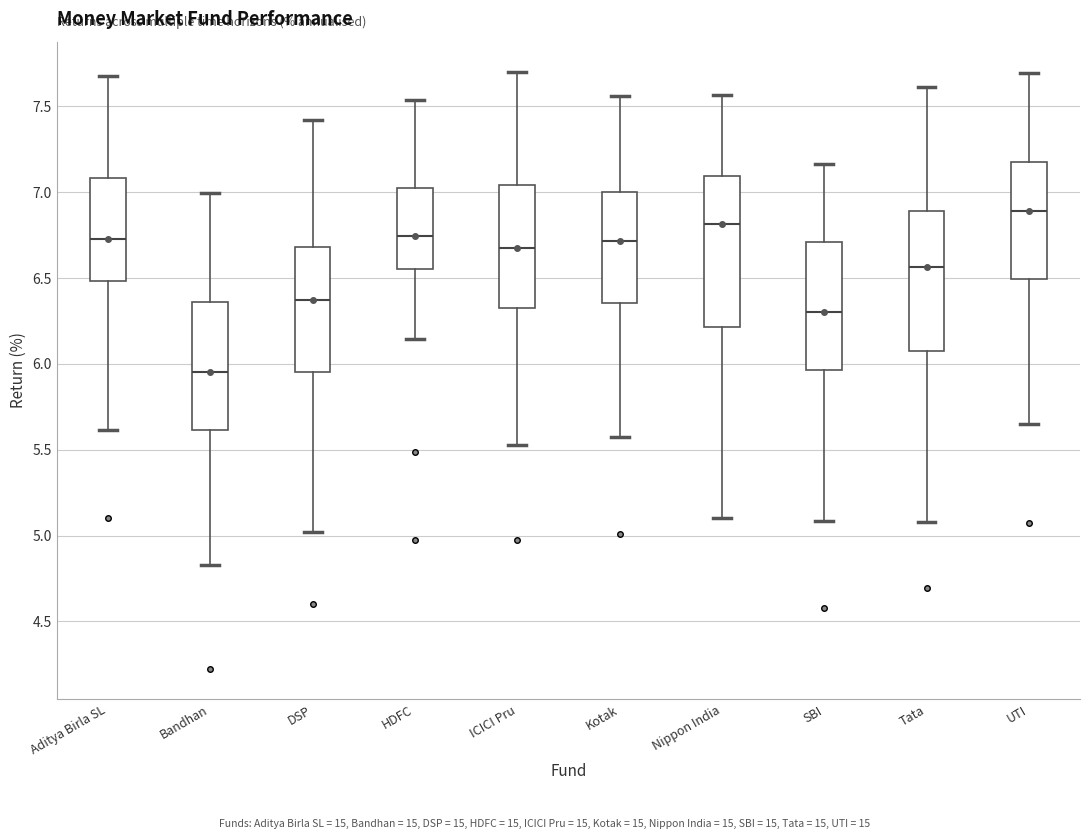

Reading left to right, read every box against the y-axis: the position of its median line, the range the box covers, and the ends of its whiskers. The values are not printed on the chart, so give them approximately, as read against the axis.

Aditya Birla SL: median 6.75, box 6.50 to 7.10, whiskers 5.60 to 7.70
Bandhan: median 5.95, box 5.60 to 6.35, whiskers 4.85 to 7.00
DSP: median 6.35, box 5.95 to 6.70, whiskers 5.00 to 7.40
HDFC: median 6.75, box 6.55 to 7.00, whiskers 6.15 to 7.55
ICICI Pru: median 6.70, box 6.35 to 7.05, whiskers 5.50 to 7.70
Kotak: median 6.70, box 6.35 to 7.00, whiskers 5.60 to 7.55
Nippon India: median 6.80, box 6.20 to 7.10, whiskers 5.10 to 7.55
SBI: median 6.30, box 5.95 to 6.70, whiskers 5.10 to 7.15
Tata: median 6.55, box 6.05 to 6.90, whiskers 5.10 to 7.60
UTI: median 6.90, box 6.50 to 7.20, whiskers 5.65 to 7.70